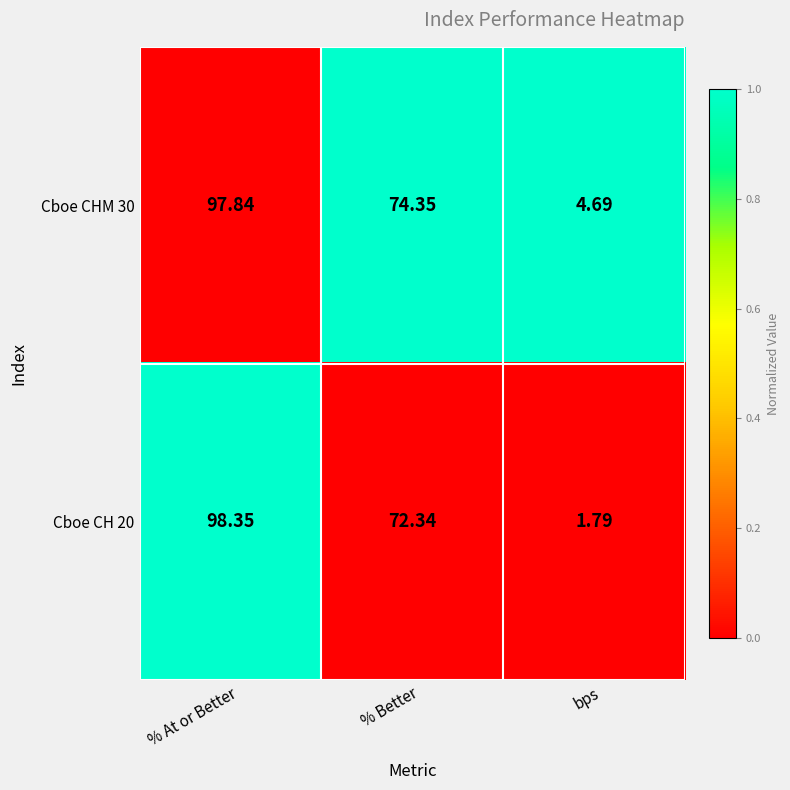

Is the value of Cboe CH 20 at bps greater than the value of Cboe CHM 30 at % Better?

No